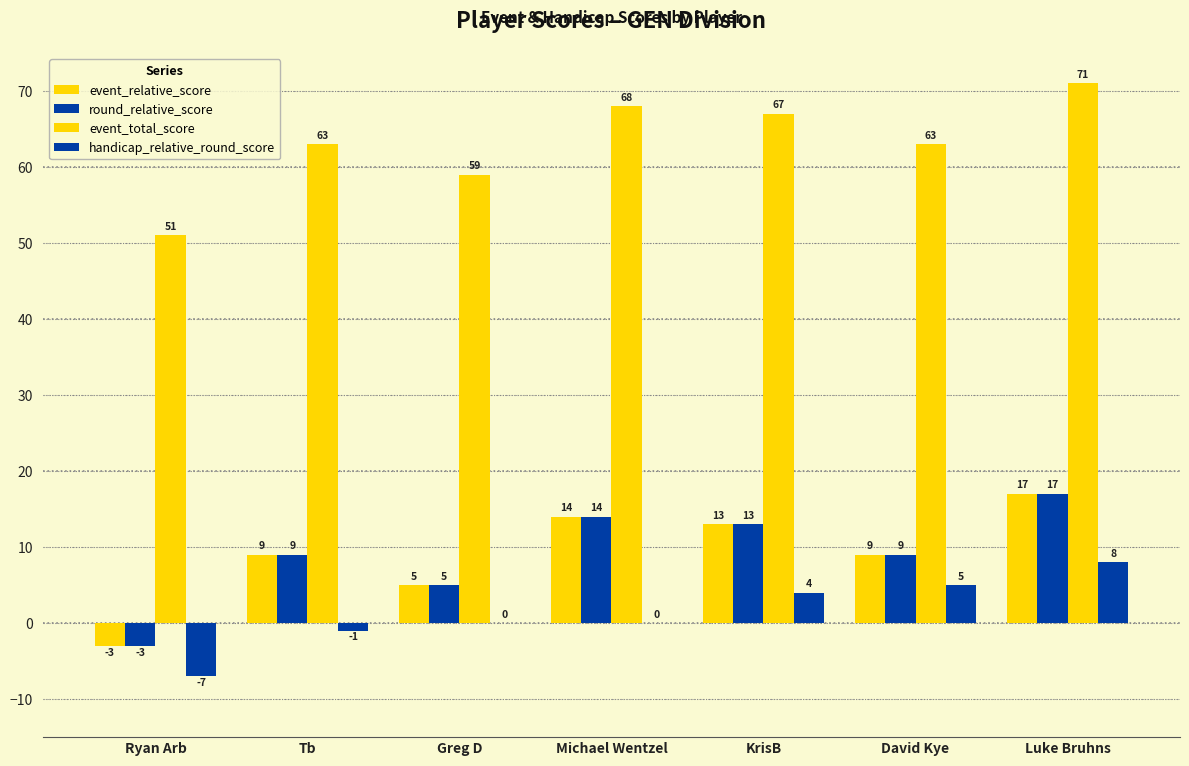

The value of event_total_score at Tb is 21. True or false?

False